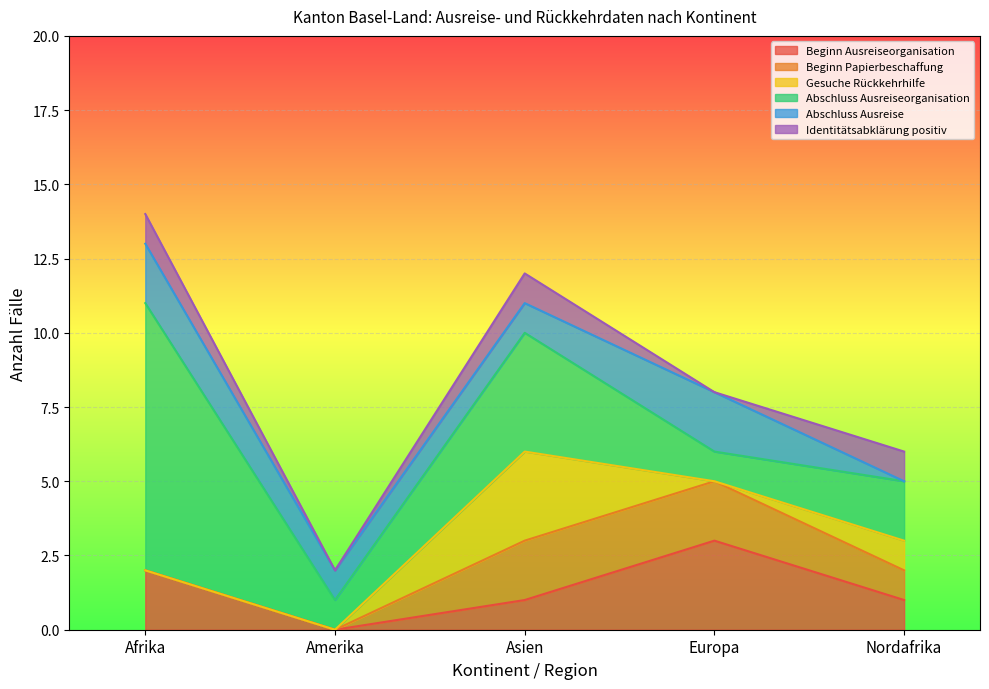

What is the sum of all Beginn Papierbeschaffung values?

5